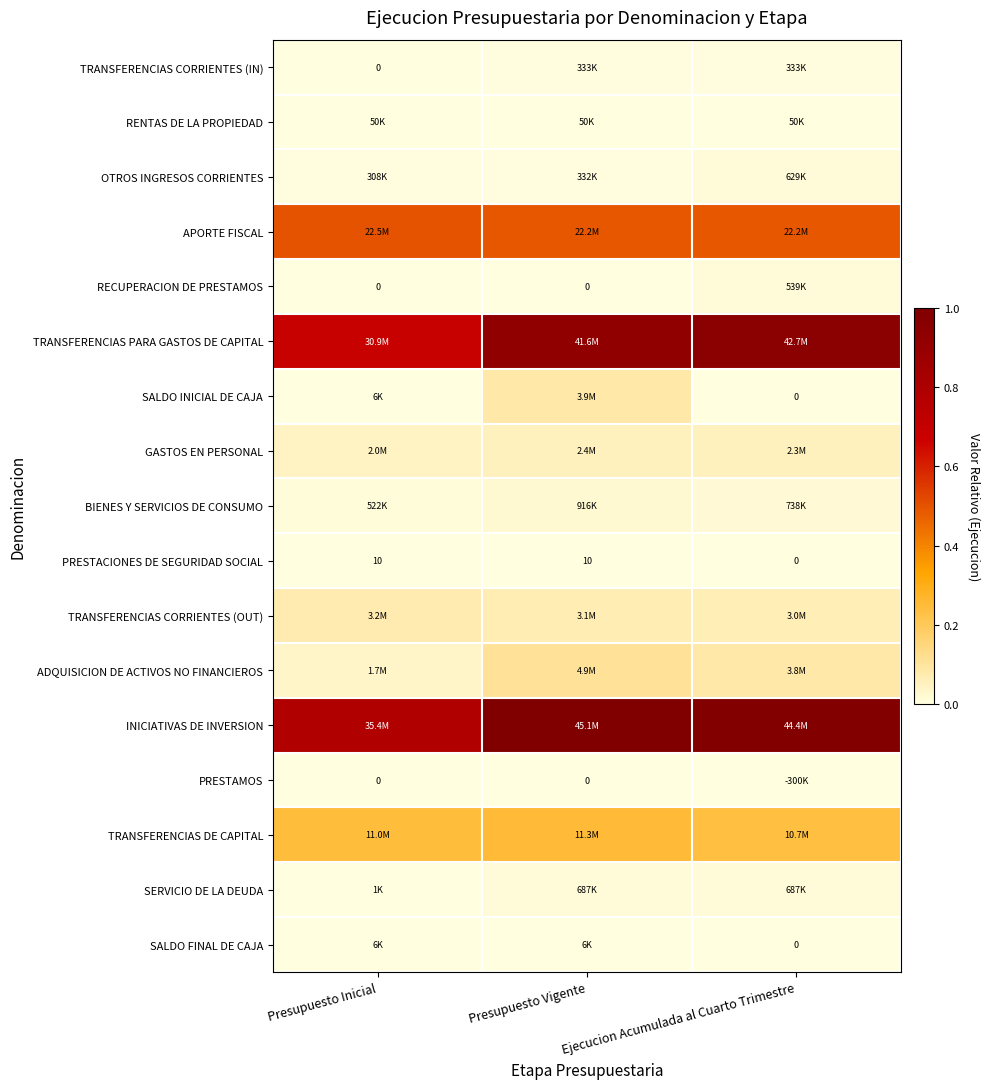

At which category is the sum across all series the highest?

Presupuesto Vigente